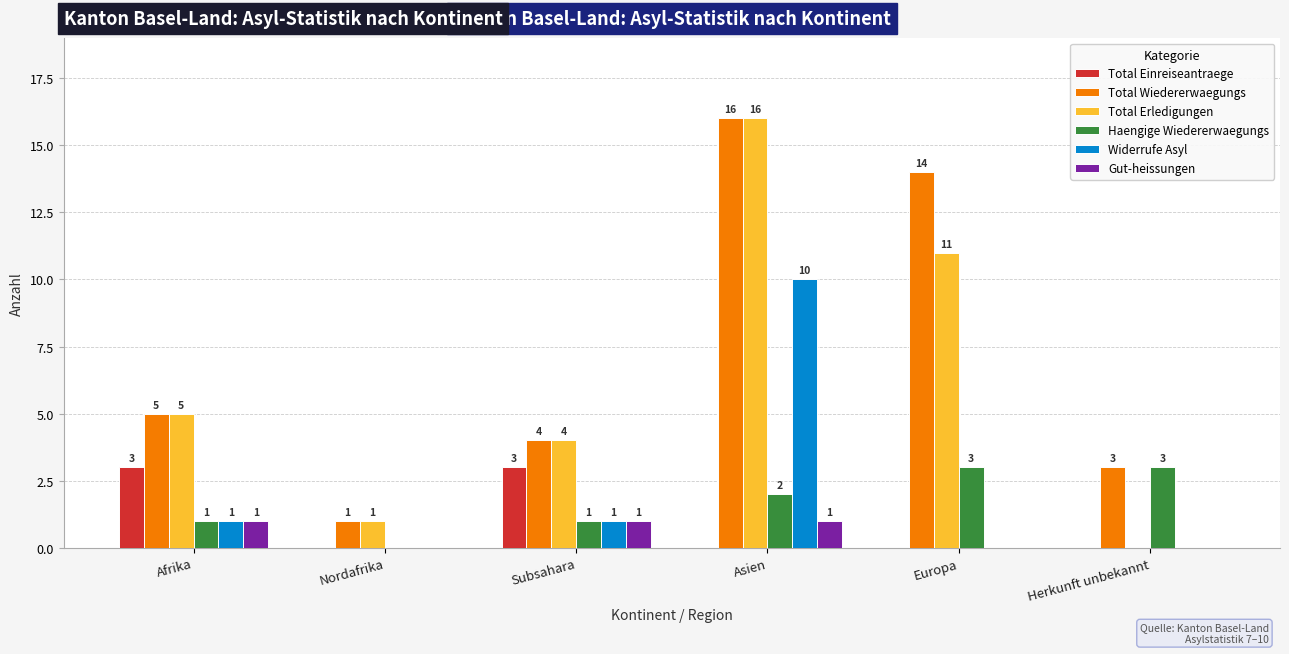

True or false: Haengige Wiedererwaegungs has a value of 3 at Europa.

True